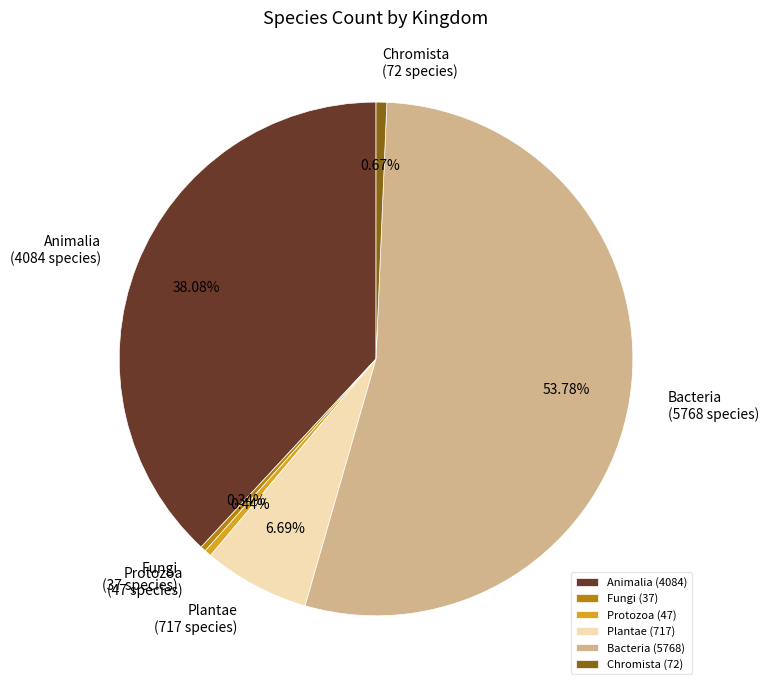

Which has a higher value, Fungi (37 species) or Bacteria (5768 species)?

Bacteria (5768 species)